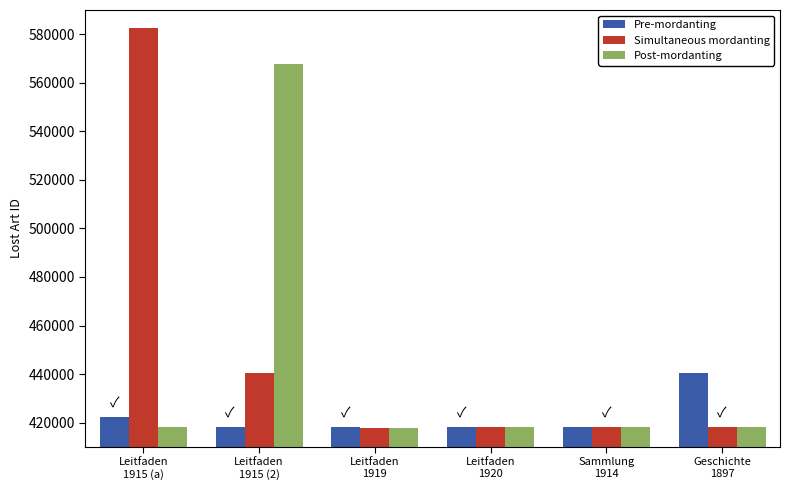

What is the maximum value for Simultaneous mordanting?

582603